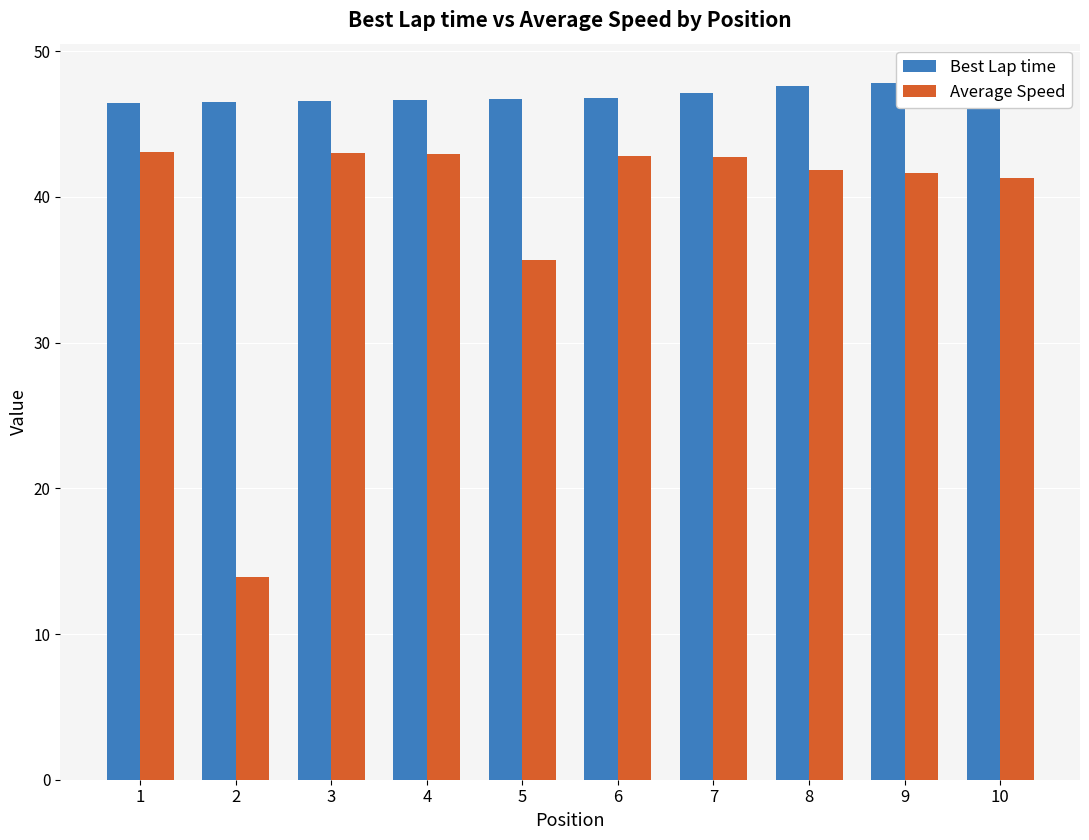

Rank the series at 2 from highest to lowest value.

Best Lap time, Average Speed